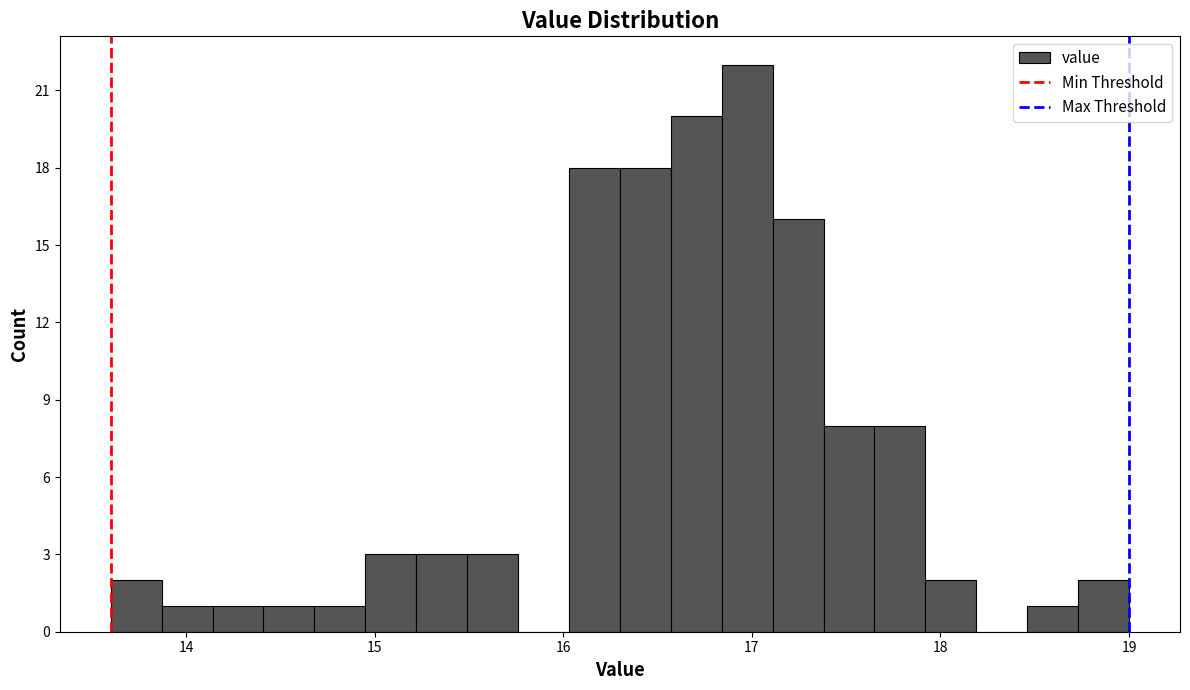

Around what value on the x-axis is the tallest bar? Give the approximate position of its centre, as read against the axis.

17.0